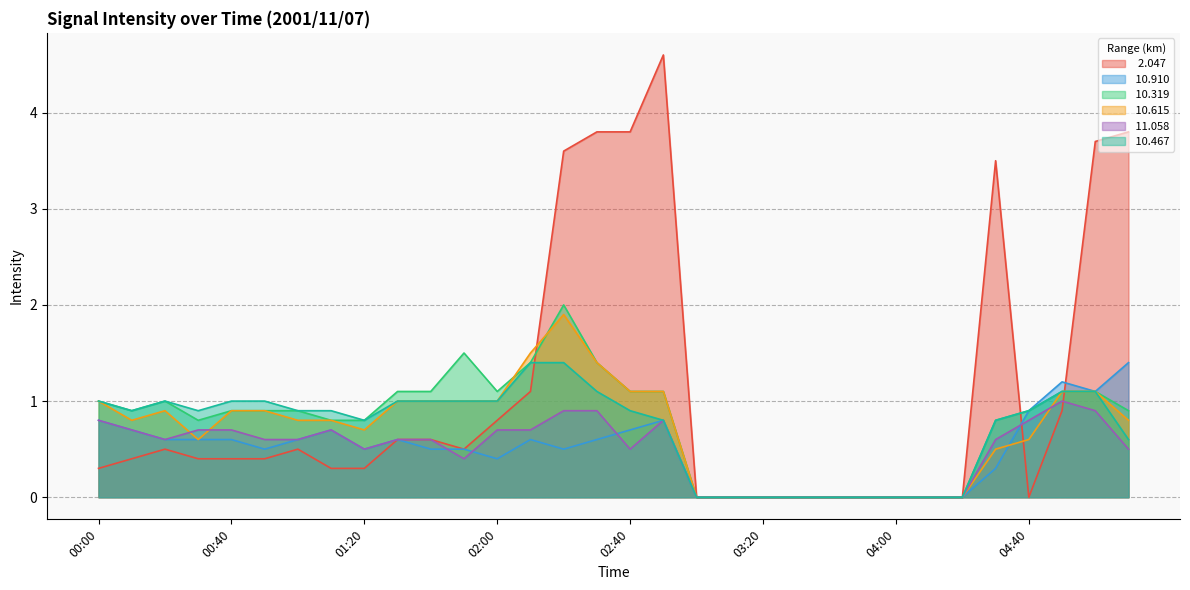

True or false:  10.467 has a value of 0.4 at 02:50.

False